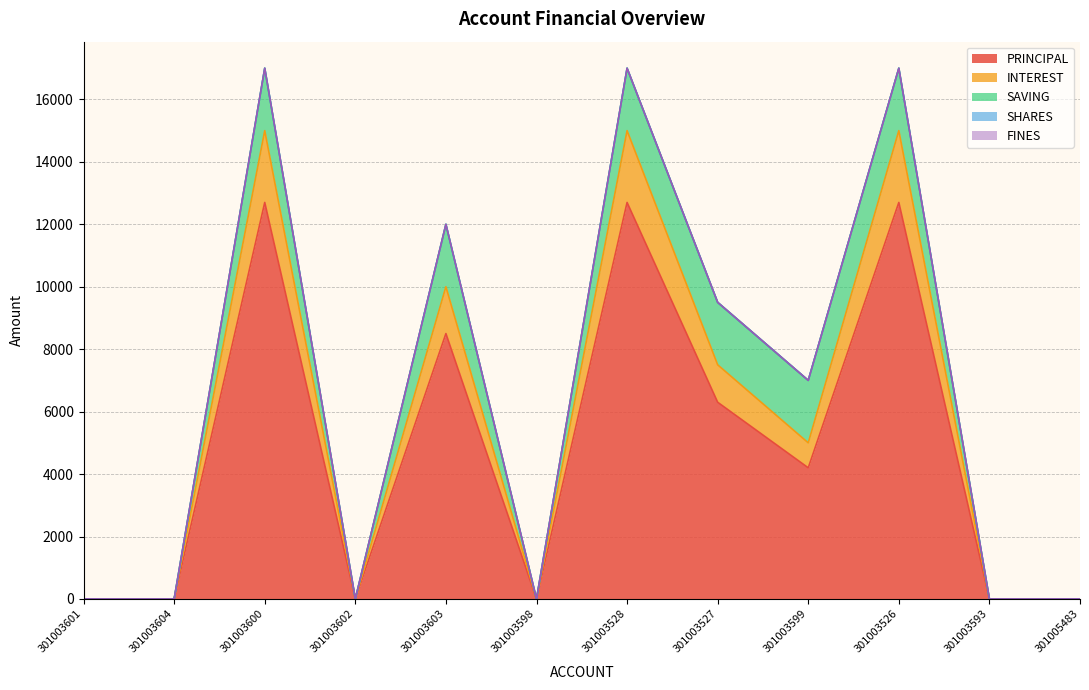

Is the value of PRINCIPAL at 301003526 greater than the value of INTEREST at 301003528?

Yes